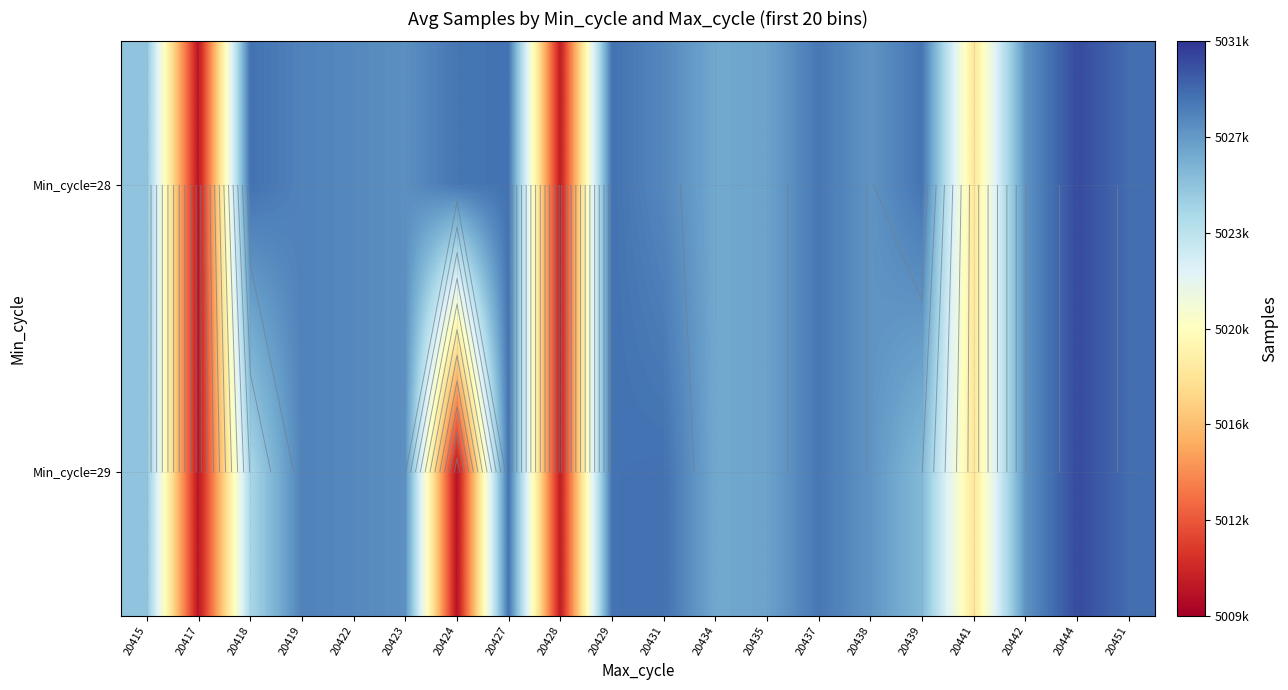

At how many categories does at least one series exceed 5028949?

2